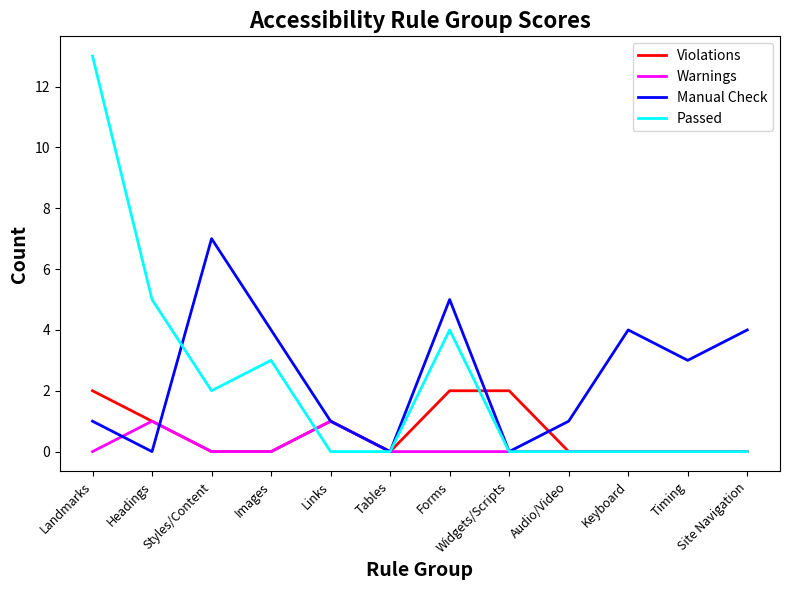

List the series in order of their peak value, highest first.

Passed, Manual Check, Violations, Warnings